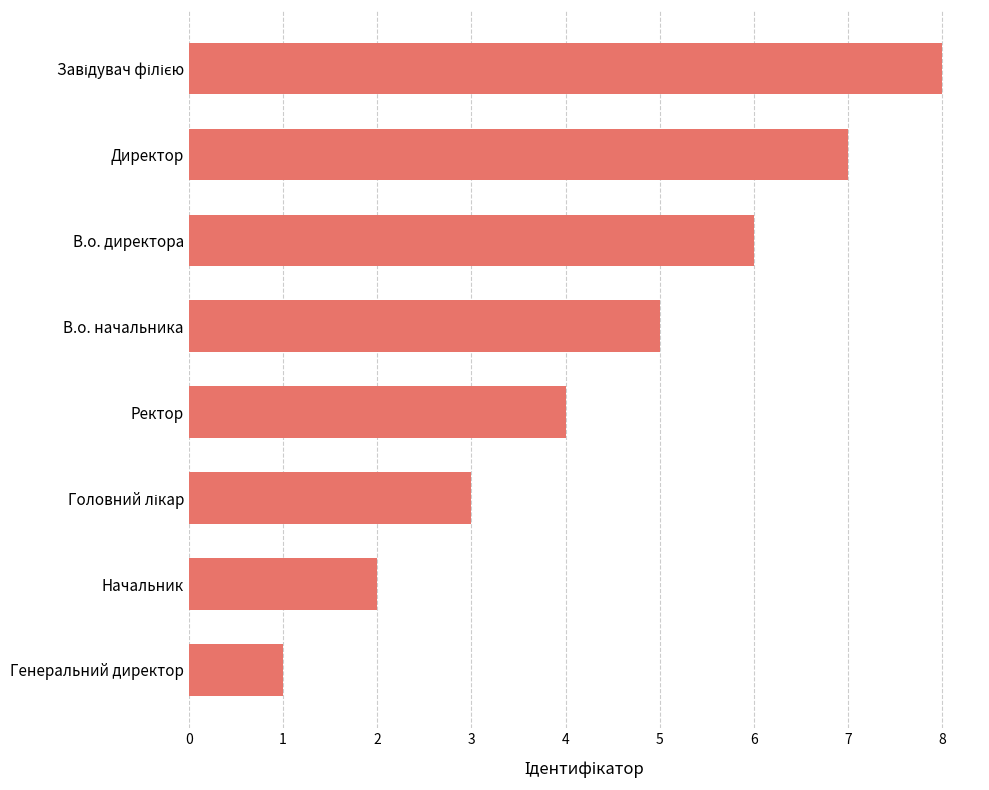

How many values are between 3 and 7?

5